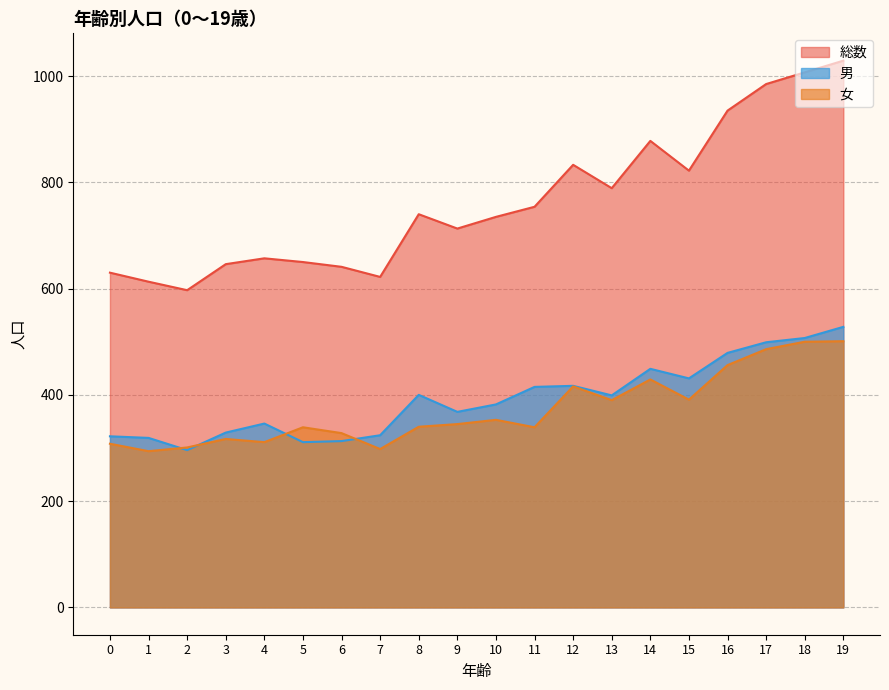

What is the value of the 男 point at the 11th from the left?

382